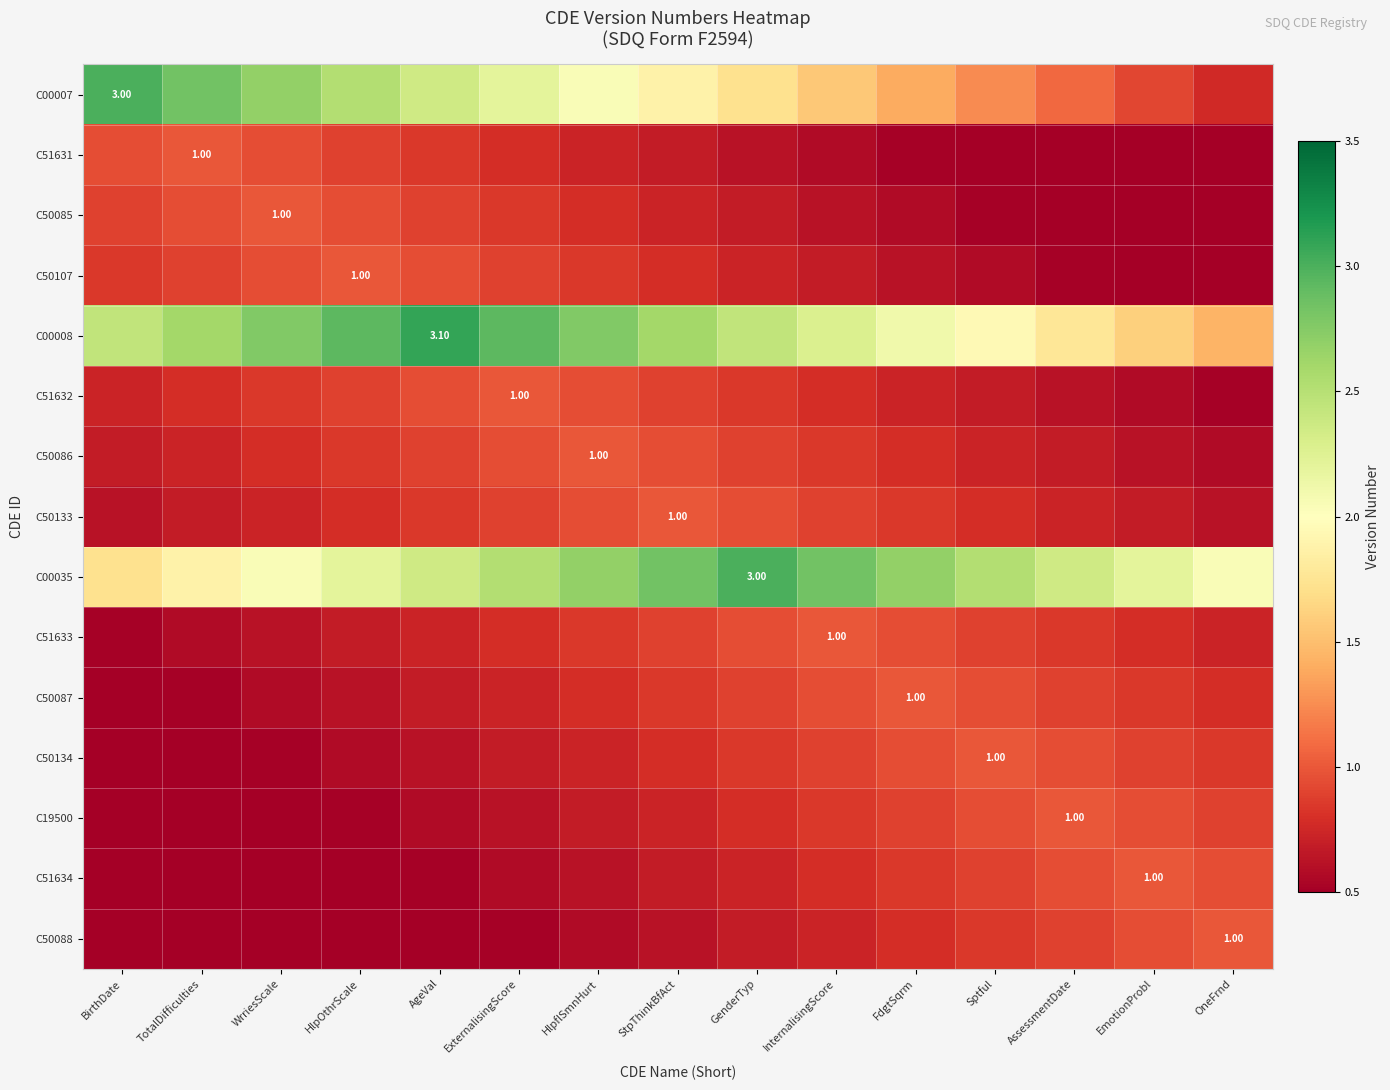

Where is C51631 nearest to the value 0?

OneFrnd